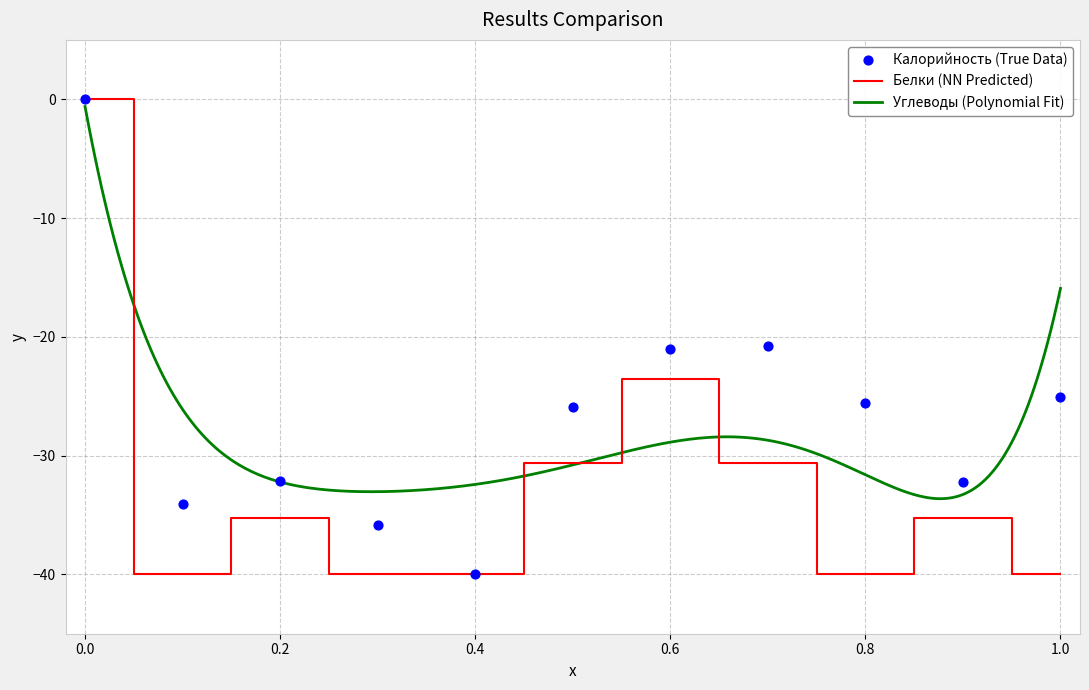

Which series contains the lowest Y value?

Калорийность